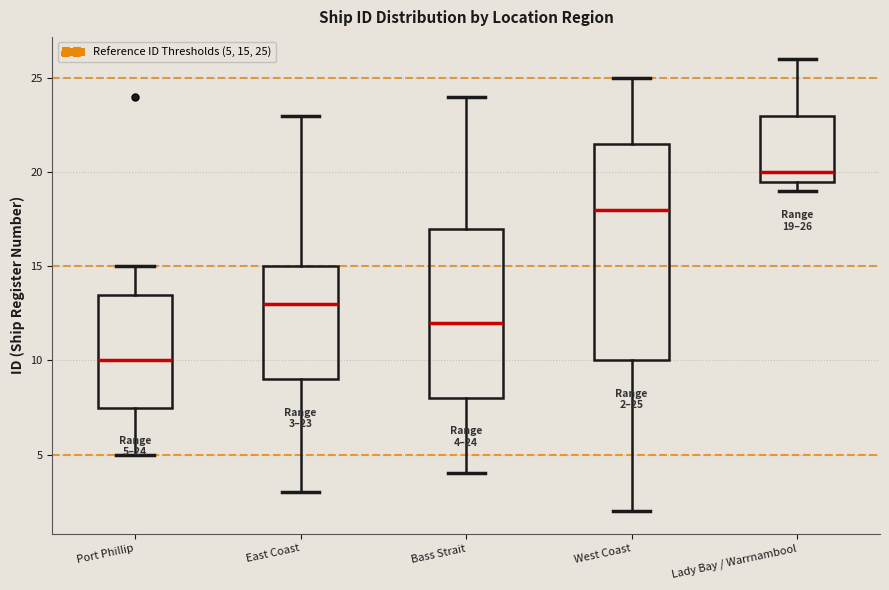

Which box is the tallest, from its lower edge to its upper edge?

West Coast